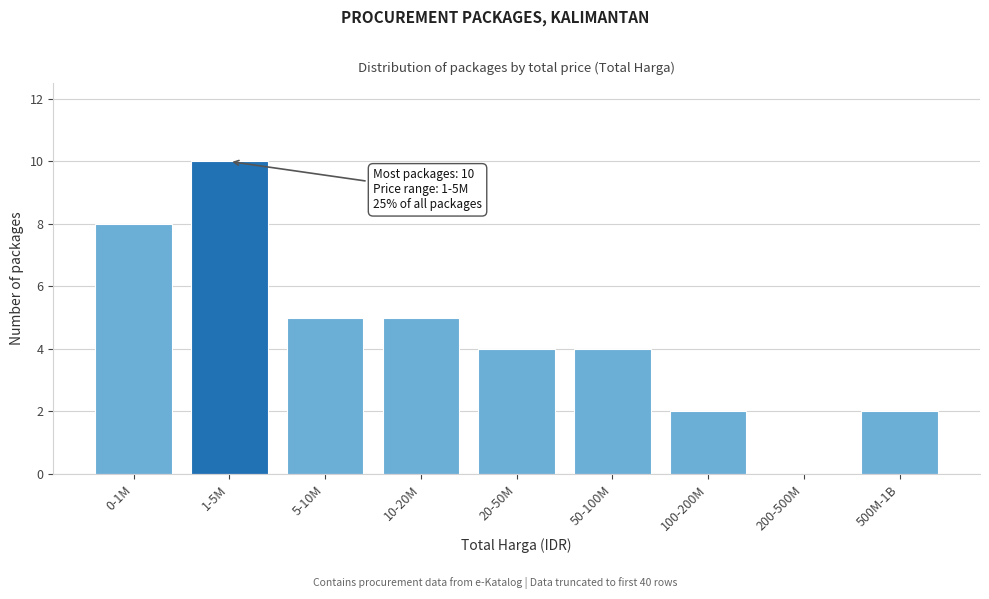

Reading left to right, what are all the values shown in this chart?

0-1M=8	1-5M=10	5-10M=5	10-20M=5	20-50M=4	50-100M=4	100-200M=2	200-500M=0	500M-1B=2